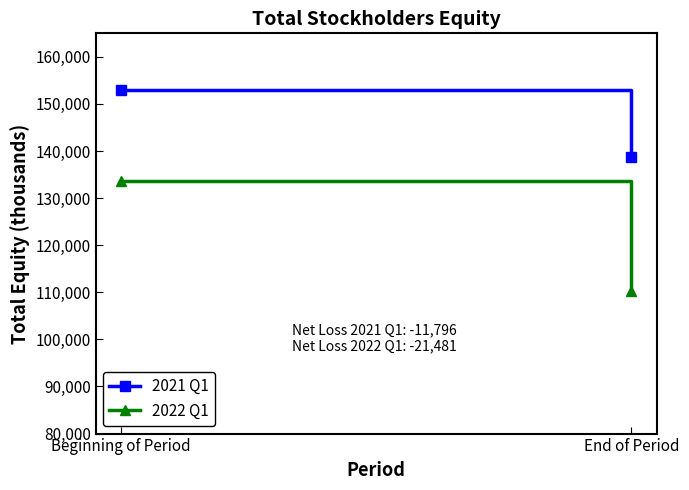

Reading right to left, what are all the values shown in this chart?

2021 Q1: 138663	152898
2022 Q1: 110321	133716